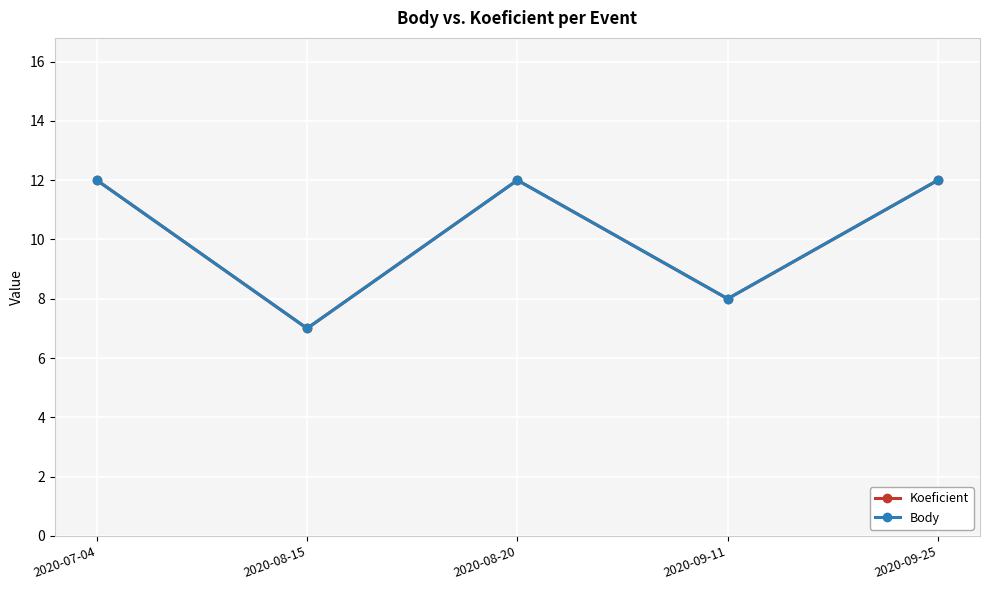

What position from the right is 2020-08-15?

4